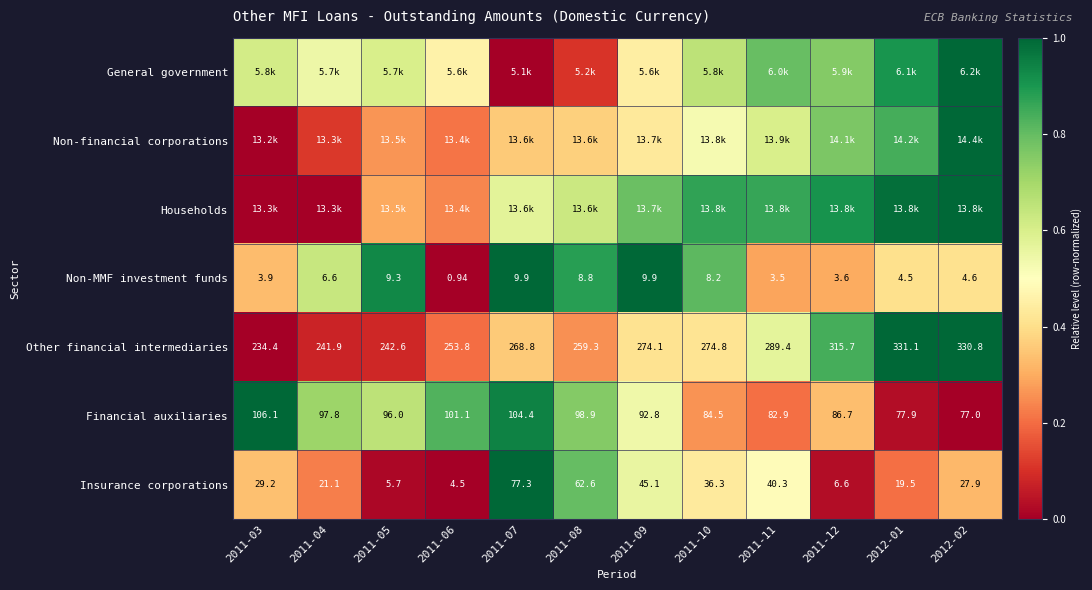

Is the value of Other financial intermediaries at 2011-07 greater than the value of Non-MMF investment funds at 2011-07?

Yes